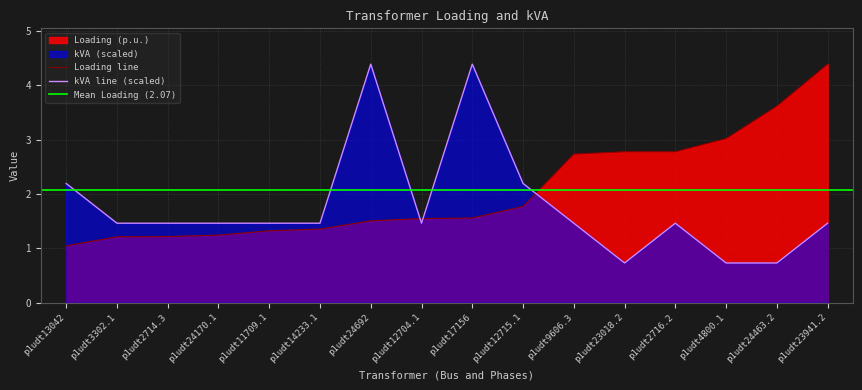

Between which two adjacent categories do kVA and Loading (p.u.) first intersect?

p1udt24692 and p1udt12704.1